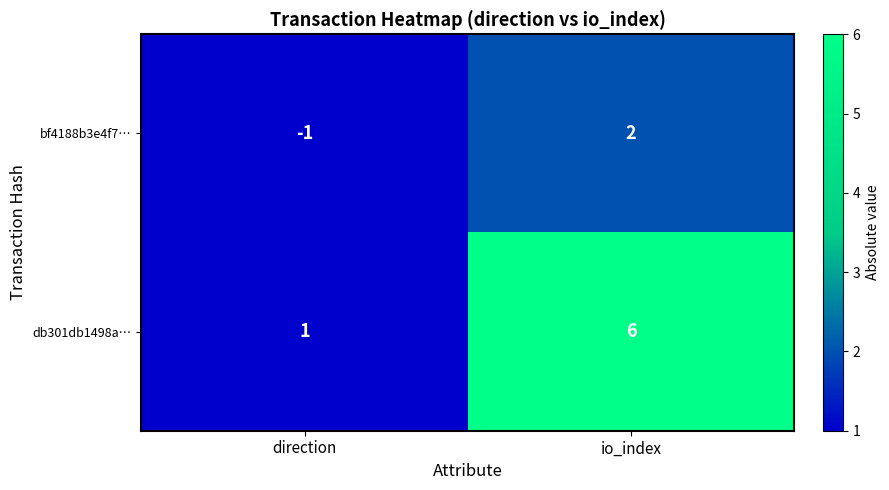

Reading left to right, list all the values displayed in this chart.

bf4188b3e4f7…: -1	2
db301db1498a…: 1	6